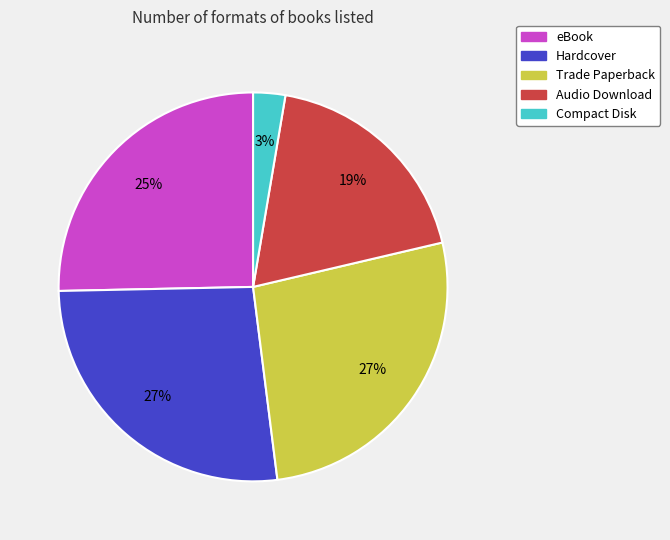

Which slice is the smallest?

Compact Disk